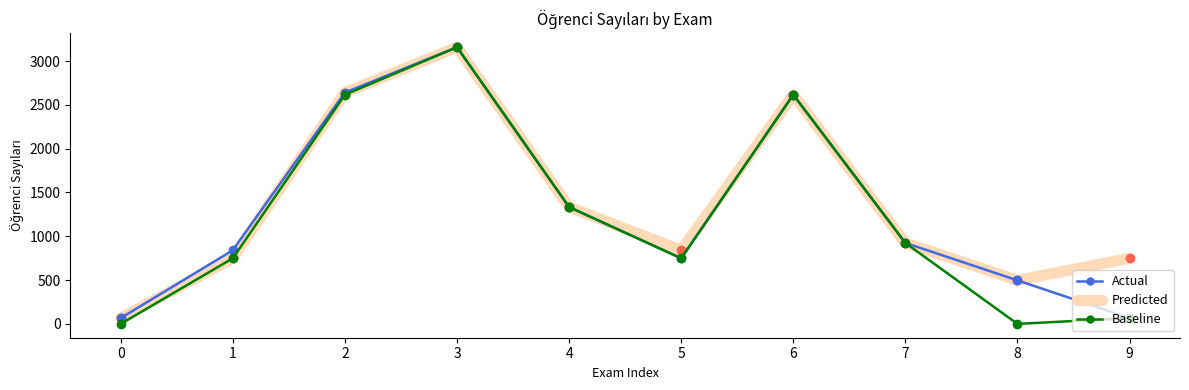

What is the maximum value for Actual?

3159